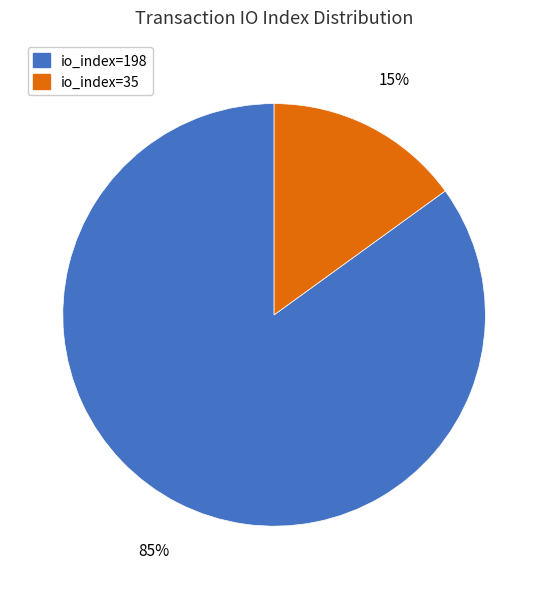

To the nearest percent, what is the difference between the io_index=198 and io_index=35 slice percentages?

70%